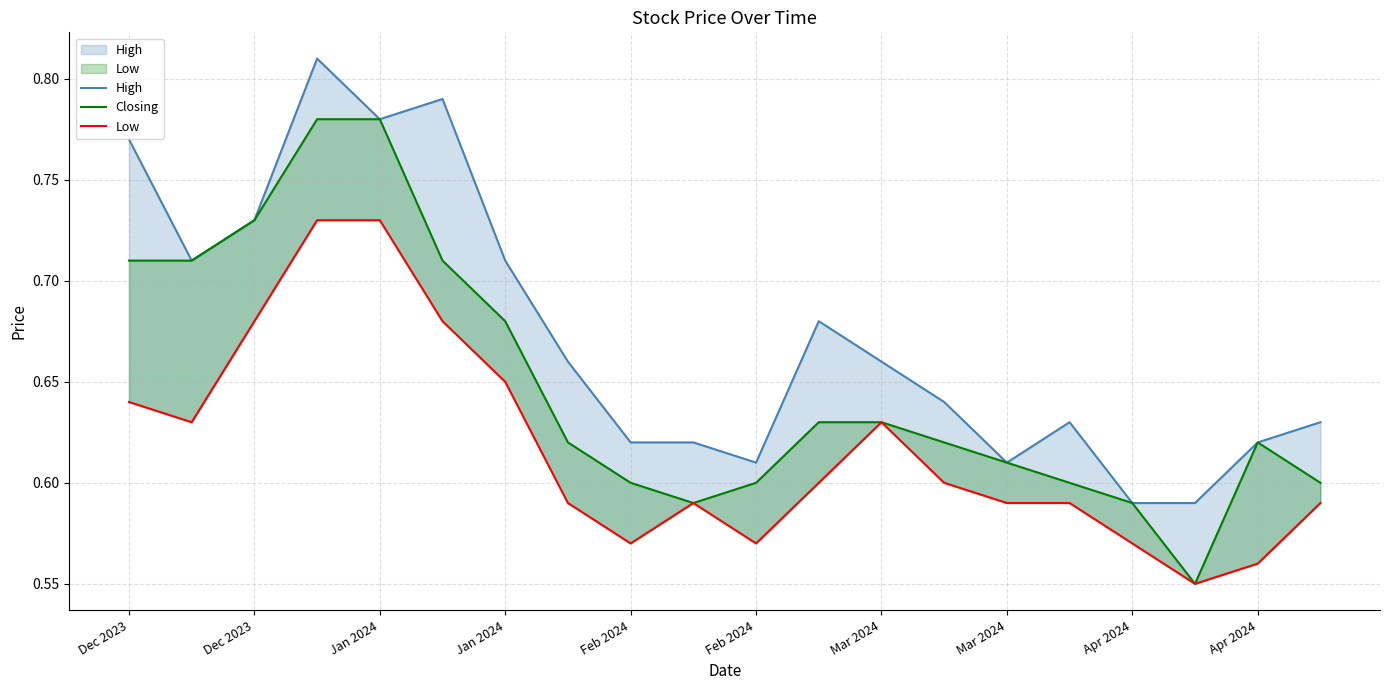

Does the chart display data point markers on the line(s)?

No